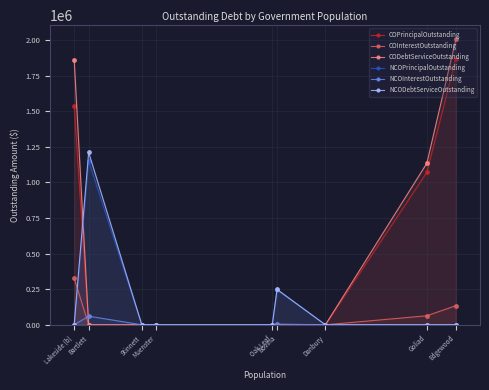

How many intersections are there between NCODebtServiceOutstanding and COInterestOutstanding?

1